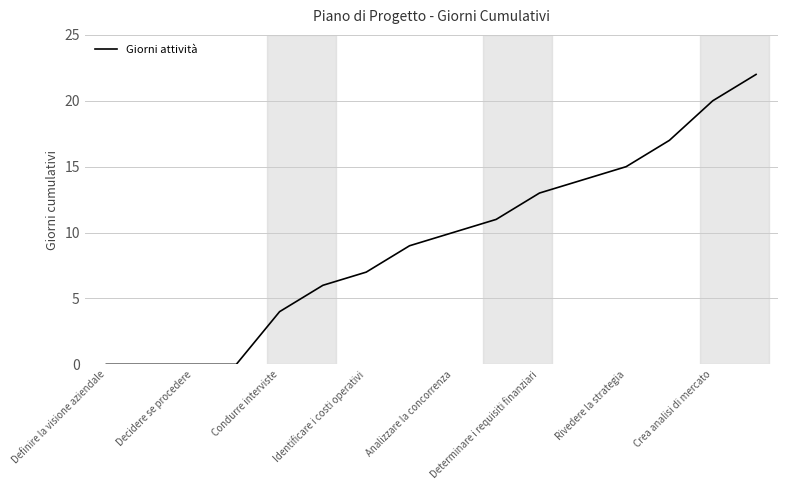

What is the maximum value shown in the chart?

22